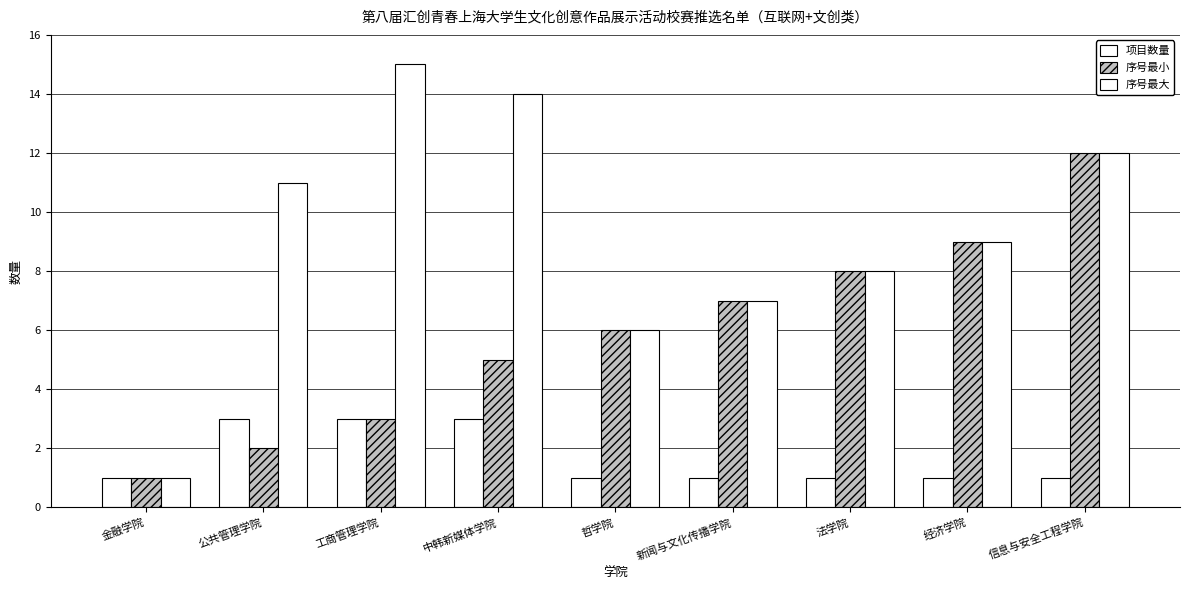

How many data points does each series have?

9